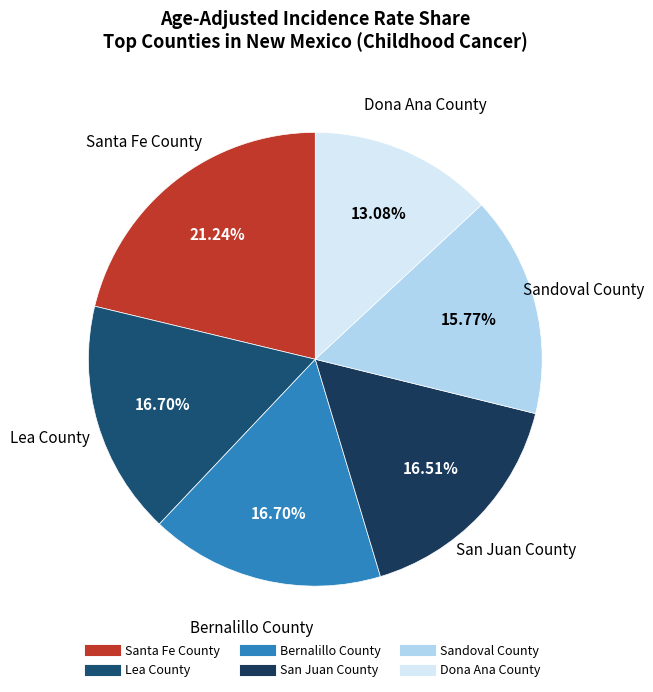

To the nearest percent, what percentage of the pie is Bernalillo County?

17%